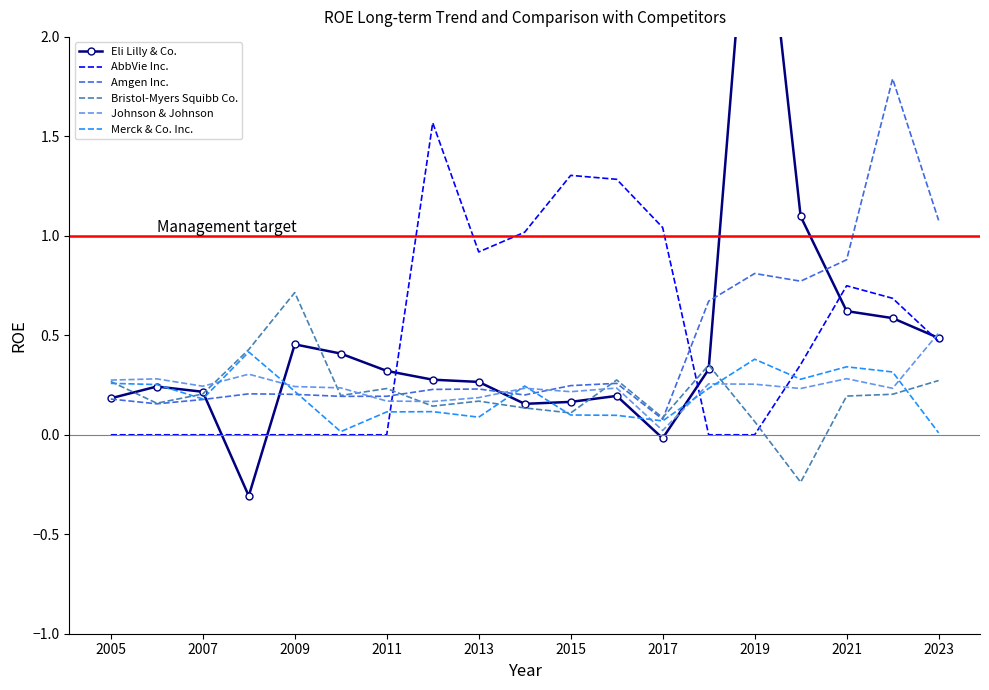

The AbbVie Inc. series shows 0.5 at 2009. True or false?

False